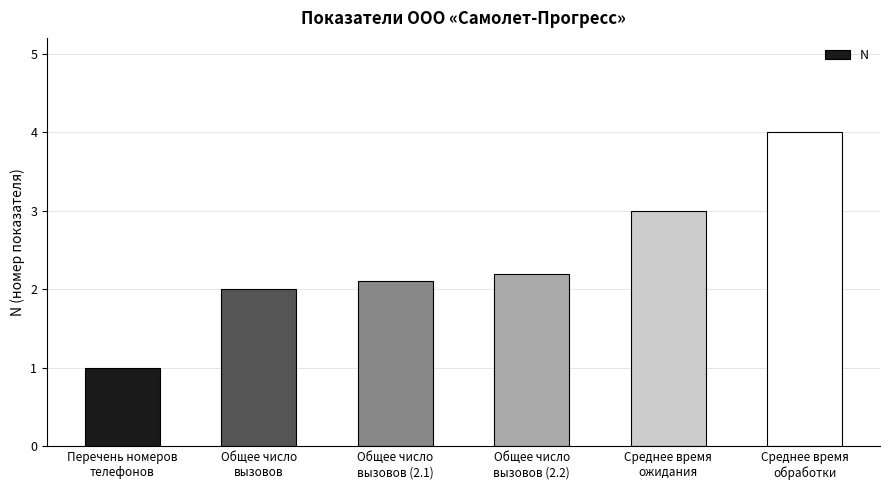

True or false: the data shows 3.2 at Общее число
вызовов.

False